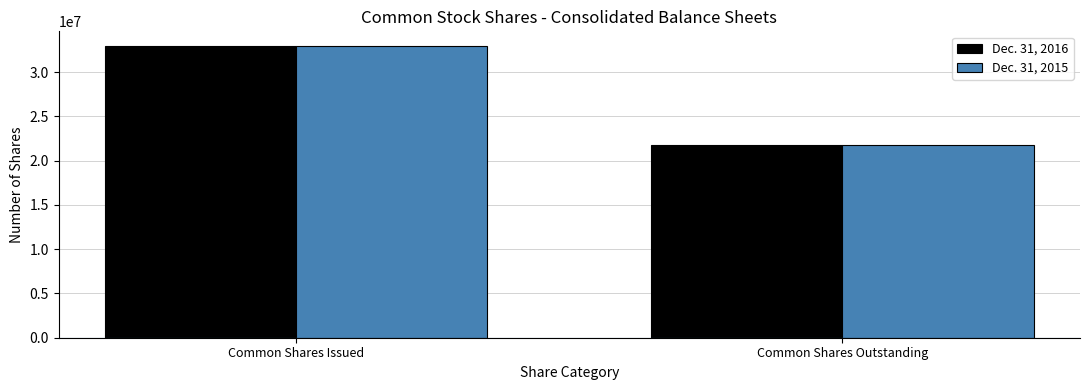

What is the sum of all Dec. 31, 2015 values?

54712409